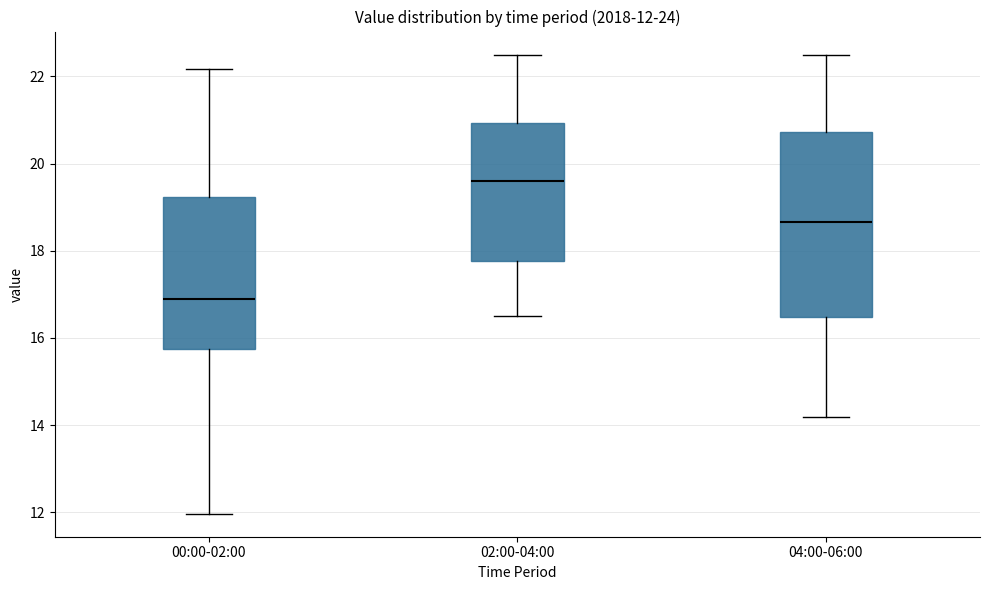

Which box is the tallest, from its lower edge to its upper edge?

04:00-06:00